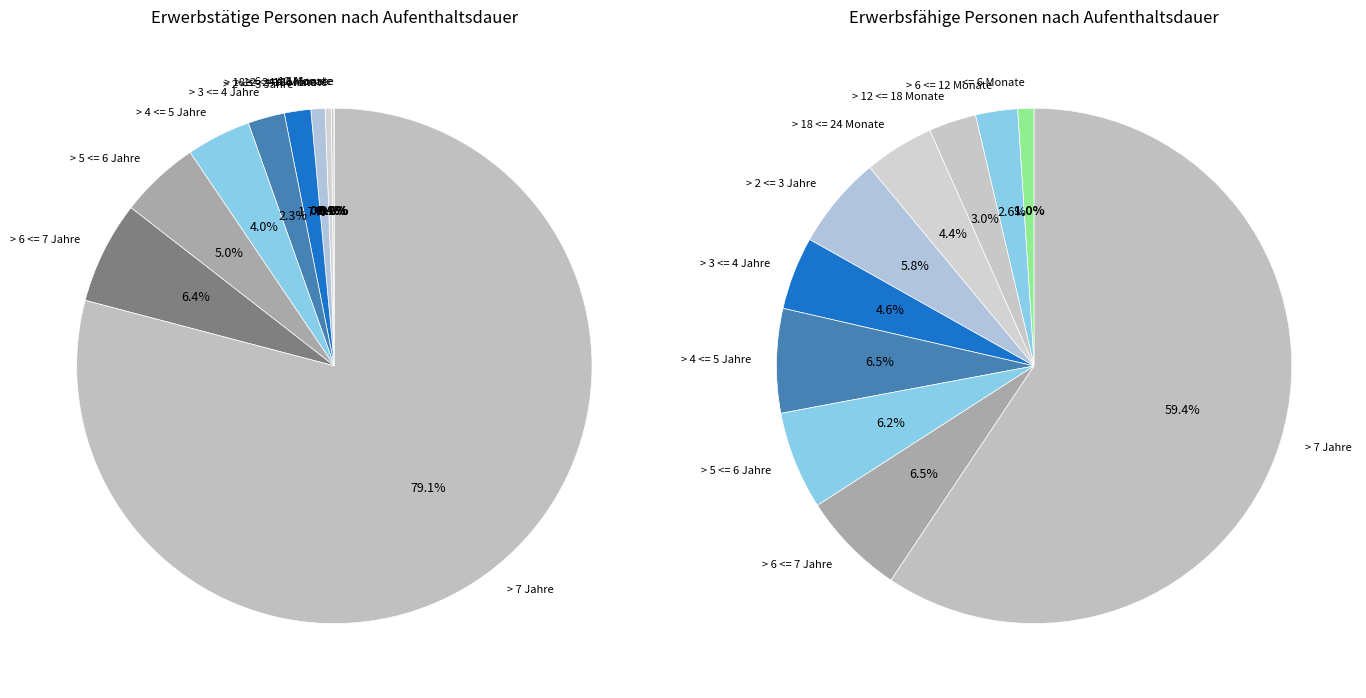

Combined, do > 4 <= 5 Jahre and > 2 <= 3 Jahre account for over 50%?

No